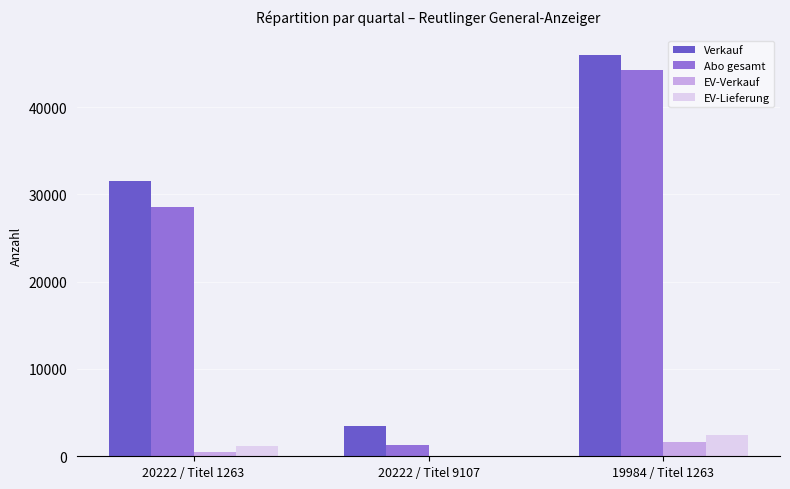

Reading left to right, transcribe all the data shown in this chart.

Verkauf: 20222 / Titel 1263=31472	20222 / Titel 9107=3524	19984 / Titel 1263=45906
Abo gesamt: 20222 / Titel 1263=28546	20222 / Titel 9107=1340	19984 / Titel 1263=44268
EV-Verkauf: 20222 / Titel 1263=487	20222 / Titel 9107=5	19984 / Titel 1263=1638
EV-Lieferung: 20222 / Titel 1263=1175	20222 / Titel 9107=5	19984 / Titel 1263=2458